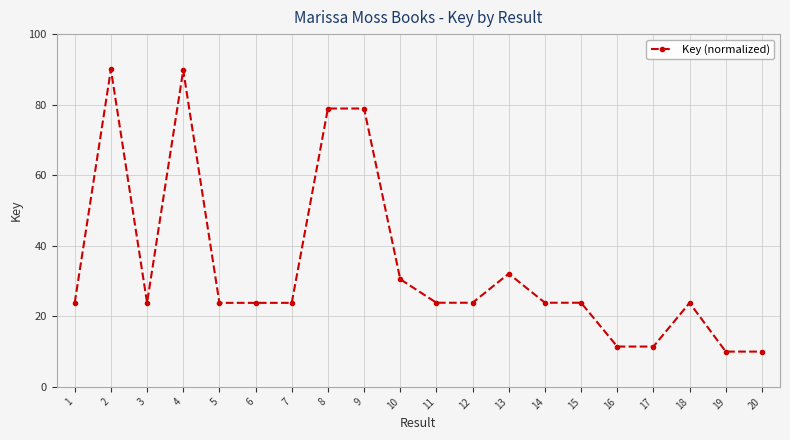

True or false: the data shows 10.0 at 20.

True